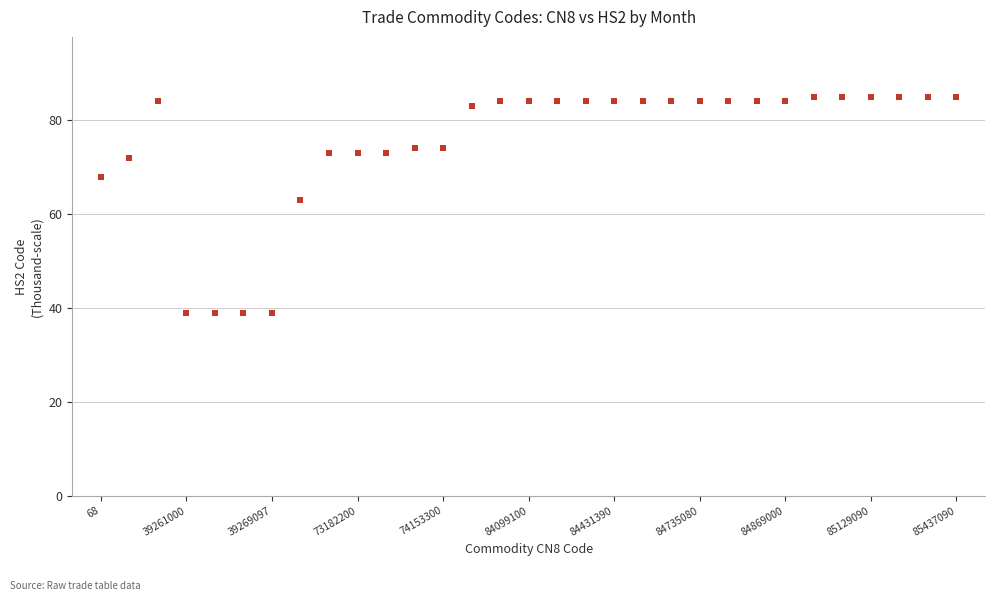

What Y value in the scatter plot is closest to 62?

63